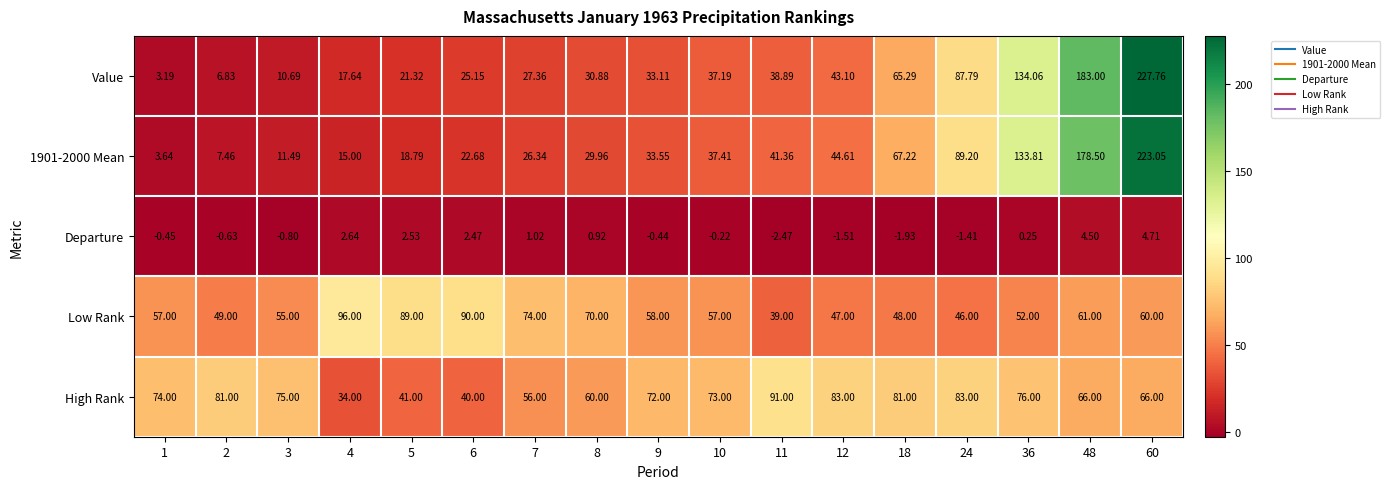

Which series has the largest total across all categories?

High Rank